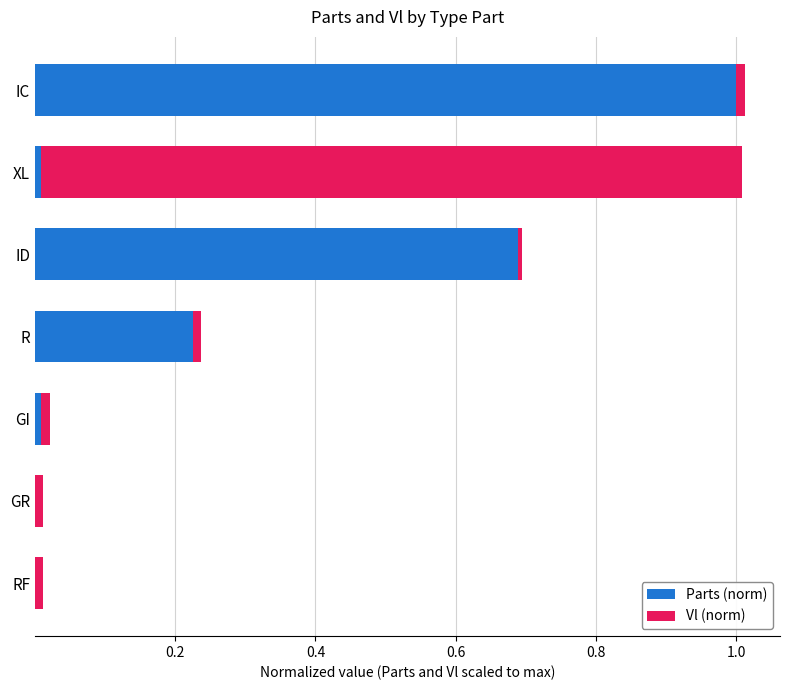

What is the sum of all Parts (norm) values?

1.9